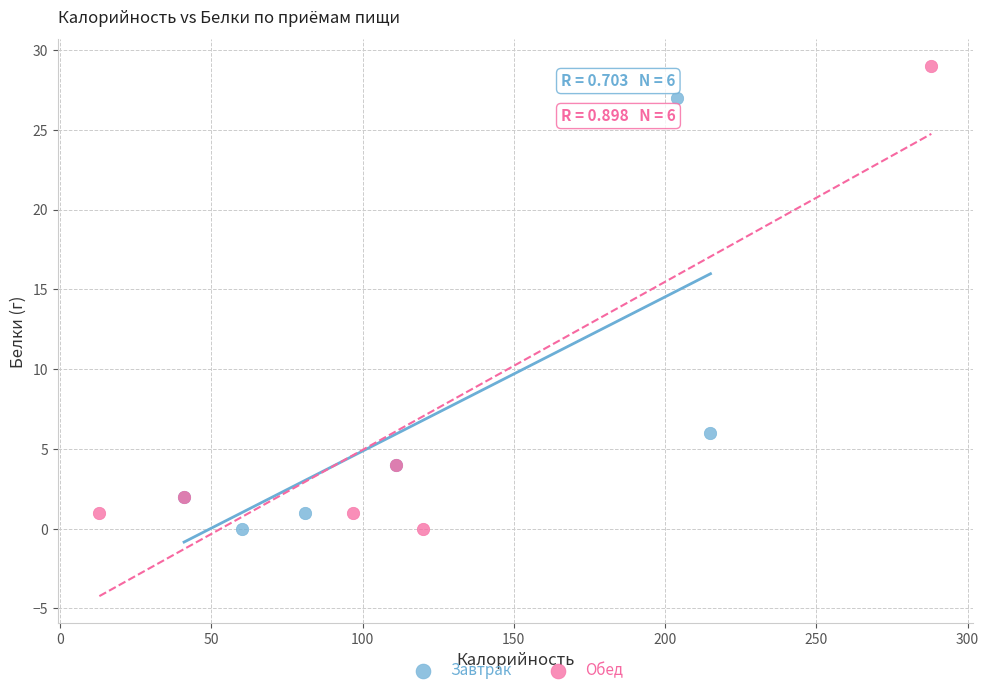

Which series contains the highest Y value?

Обед